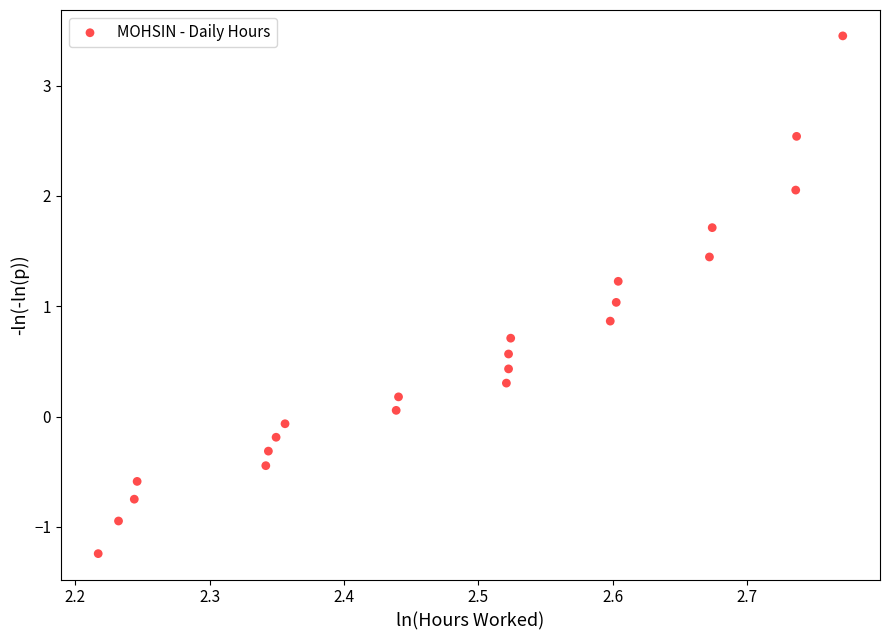

What is the range of X values (max minus min)?

0.6